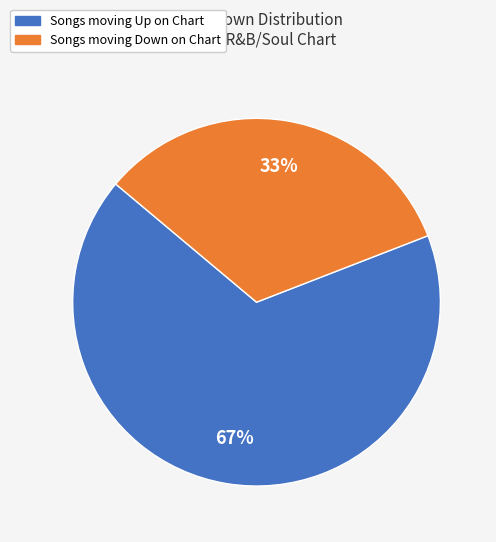

To the nearest percent, what is the average slice percentage?

50%